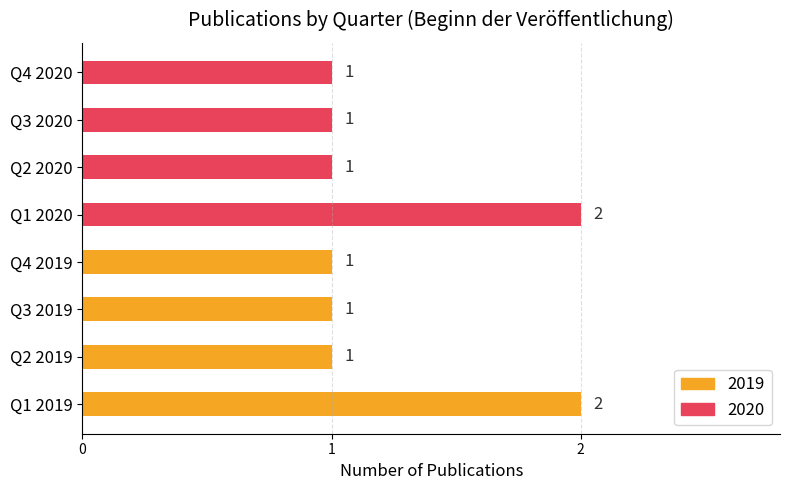

What is the sum of the values at Q4 2020 and Q1 2020?

3